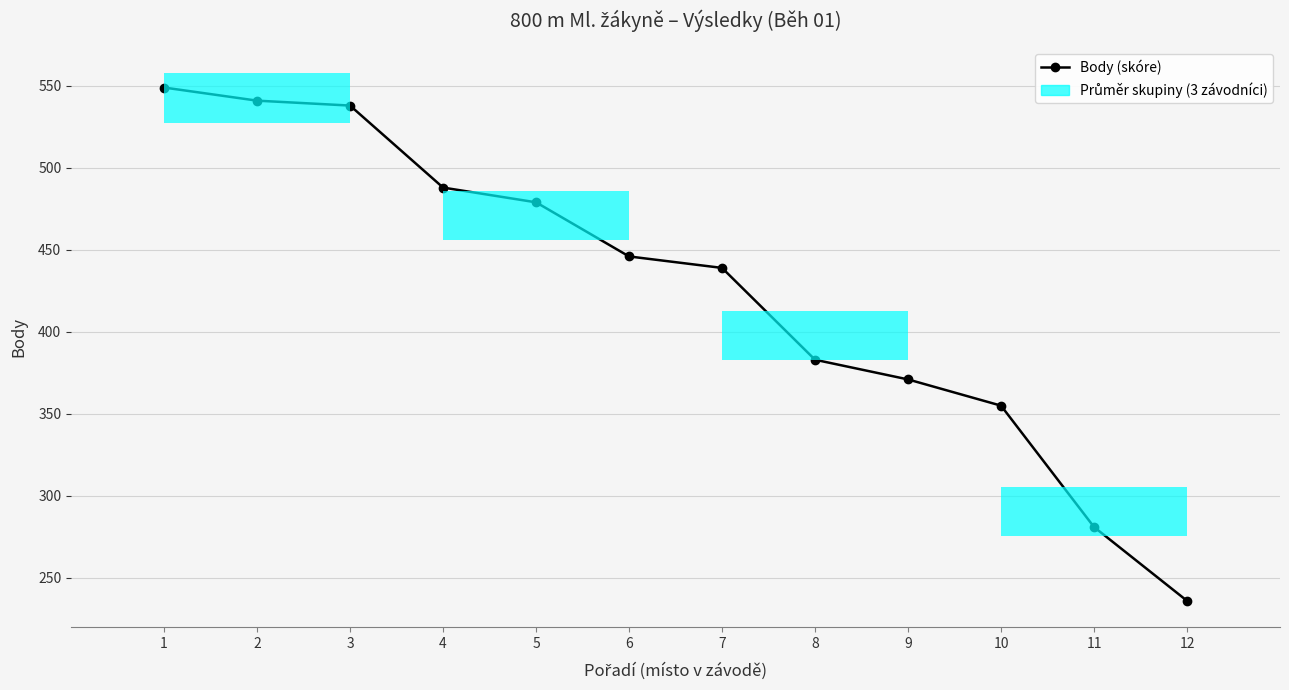

Reading right to left, list all the values displayed in this chart.

236	281	355	371	383	439	446	479	488	538	541	549